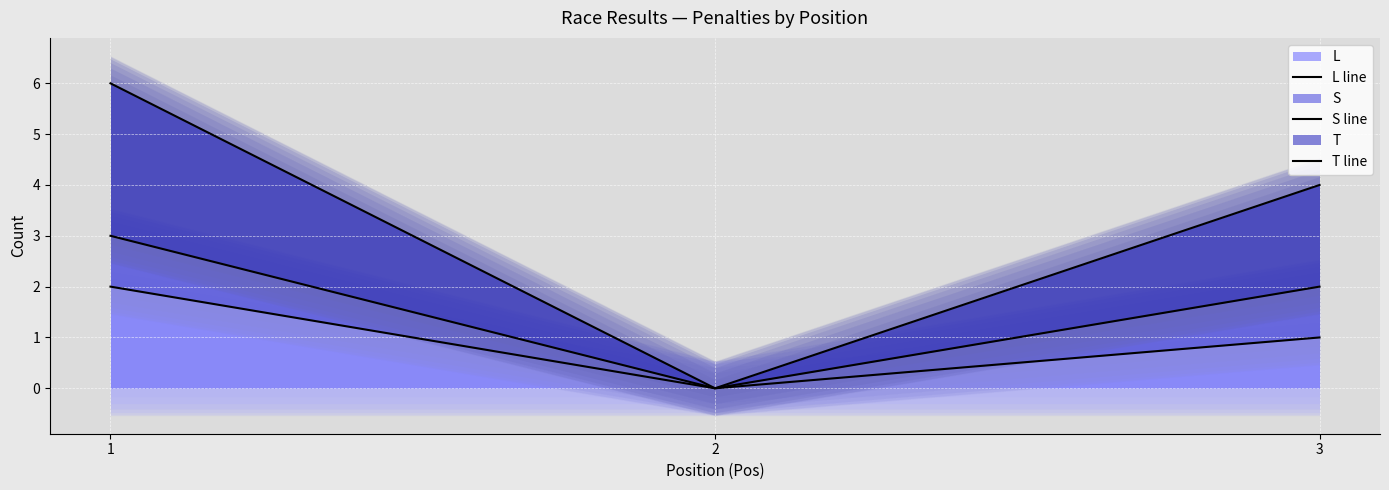

What is the average value of the L line series?

1